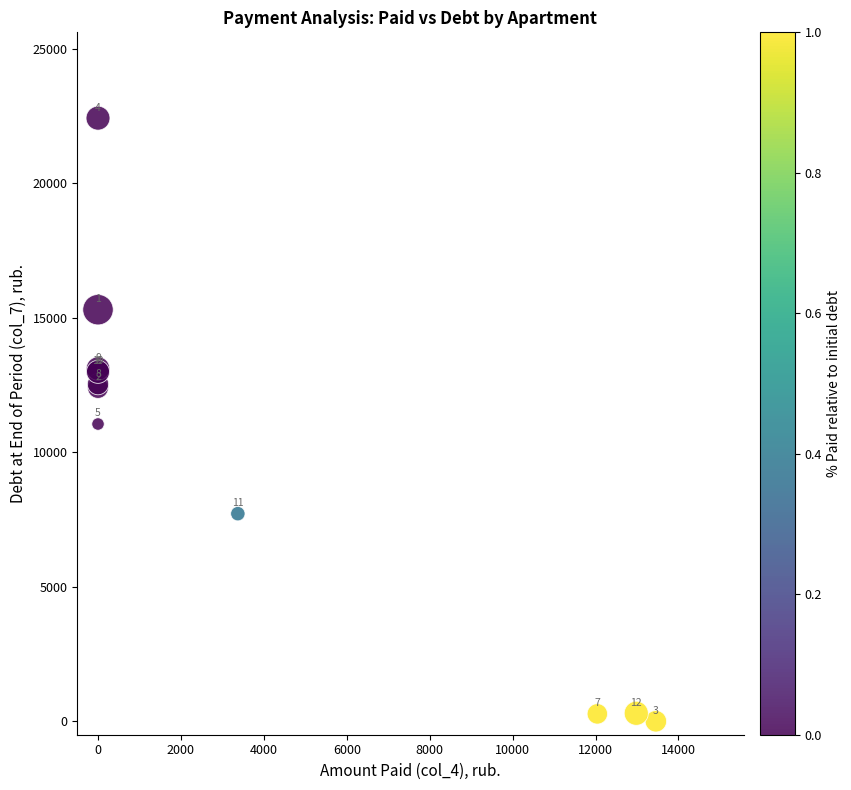

What Y value in the scatter plot is closest to 11211?

11052.2